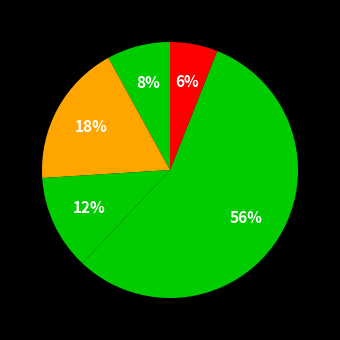

How many slices are in this pie chart?

5